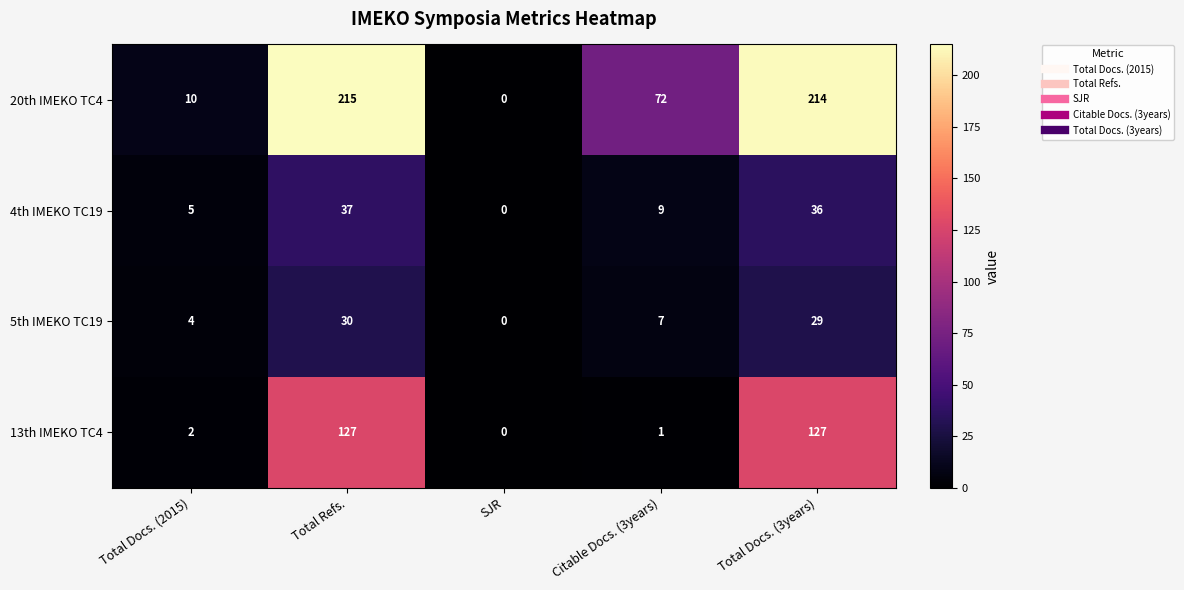

What is the difference between the second highest and minimum values in the 5th IMEKO TC19 series?

29